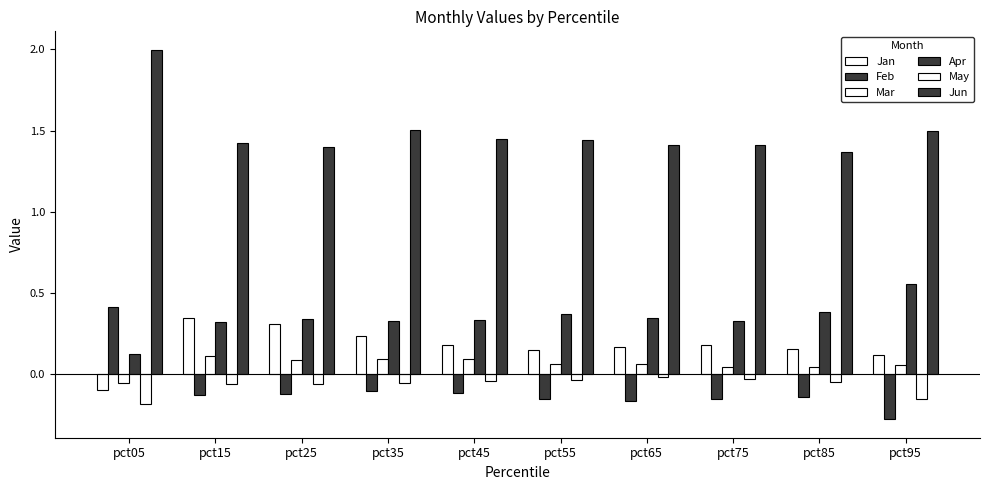

Which series has the widest spread of values?

Feb